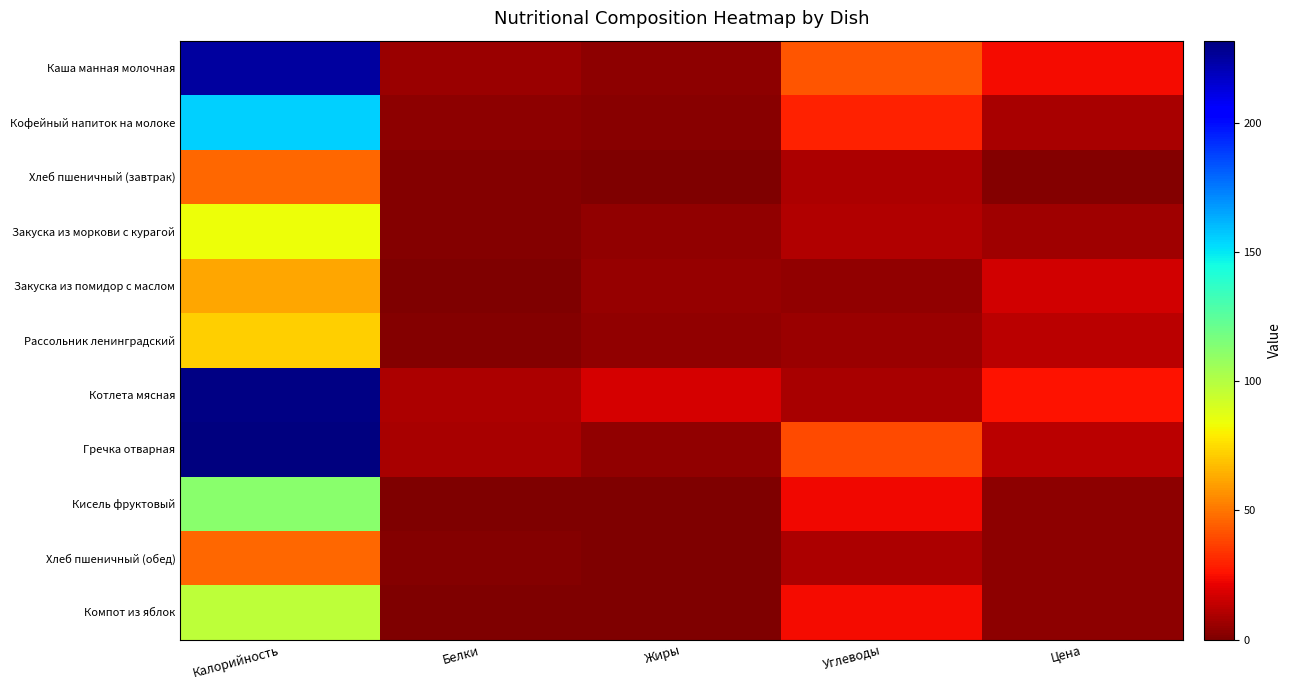

Reading left to right, list all the values displayed in this chart.

Каша манная молочная: Калорийность=225.0	Белки=6.0	Жиры=3.5	Углеводы=42.2	Цена=24.1
Кофейный напиток на молоке: Калорийность=155.2	Белки=3.6	Жиры=2.7	Углеводы=29.2	Цена=8.4
Хлеб пшеничный (завтрак): Калорийность=46.8	Белки=1.6	Жиры=0.2	Углеводы=9.7	Цена=1.5
Закуска из моркови с курагой: Калорийность=84.0	Белки=1.2	Жиры=4.1	Углеводы=10.4	Цена=7.0
Закуска из помидор с маслом: Калорийность=62.2	Белки=0.9	Жиры=4.9	Углеводы=3.6	Цена=16.3
Рассольник ленинградский: Калорийность=71.8	Белки=1.4	Жиры=4.0	Углеводы=6.3	Цена=12.6
Котлета мясная: Калорийность=230.7	Белки=9.9	Жиры=17.3	Углеводы=8.8	Цена=25.6
Гречка отварная: Калорийность=231.9	Белки=8.9	Жиры=4.1	Углеводы=39.8	Цена=12.1
Кисель фруктовый: Калорийность=111.6	Белки=0.1	Жиры=0.0	Углеводы=23.0	Цена=3.2
Хлеб пшеничный (обед): Калорийность=46.8	Белки=1.6	Жиры=0.2	Углеводы=9.7	Цена=3.0
Компот из яблок: Калорийность=97.6	Белки=0.2	Жиры=0.2	Углеводы=23.9	Цена=3.0